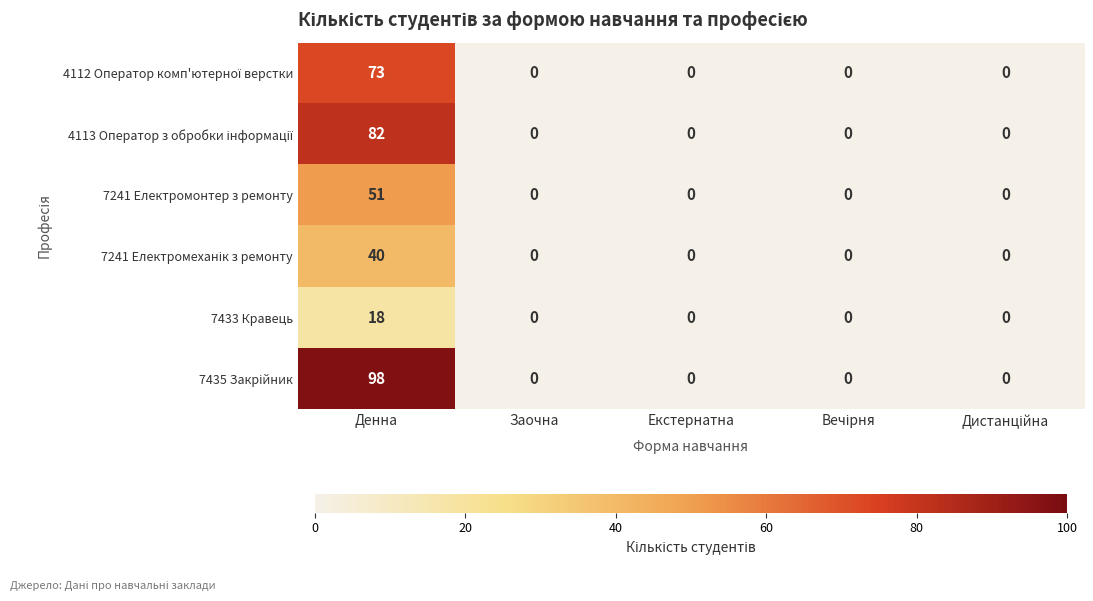

At which category is the sum across all series the highest?

Денна